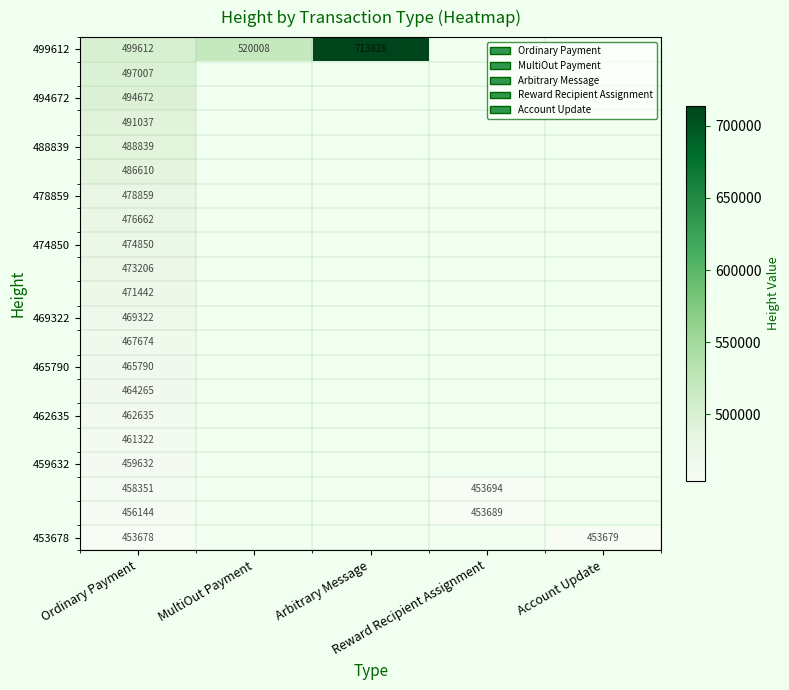

Rank the categories by 494672 value from highest to lowest.

Ordinary Payment, MultiOut Payment, Arbitrary Message, Reward Recipient Assignment, Account Update